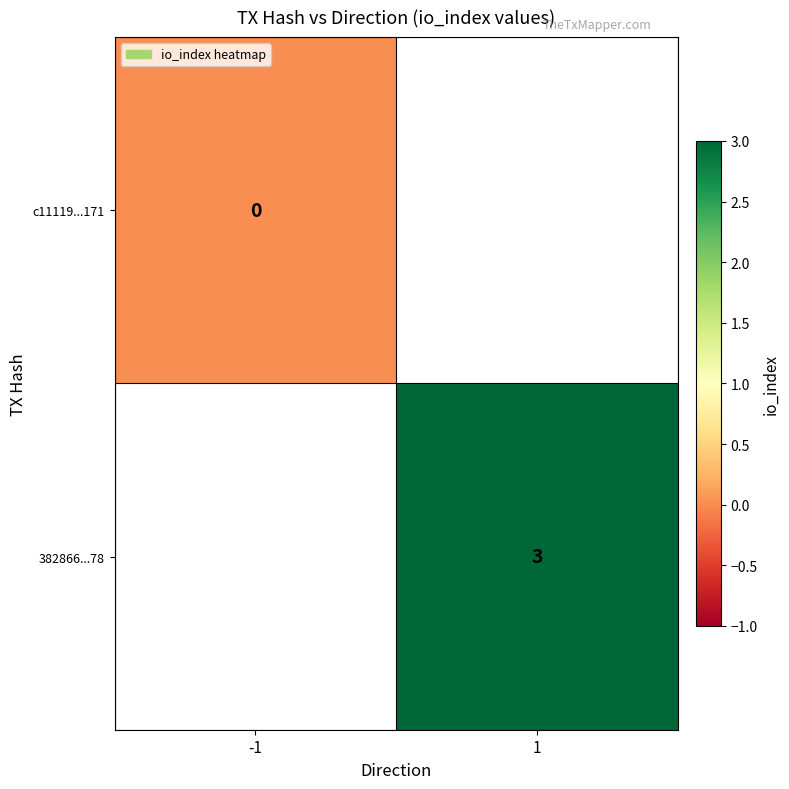

The 382866...78 series shows 2 at 1. True or false?

False